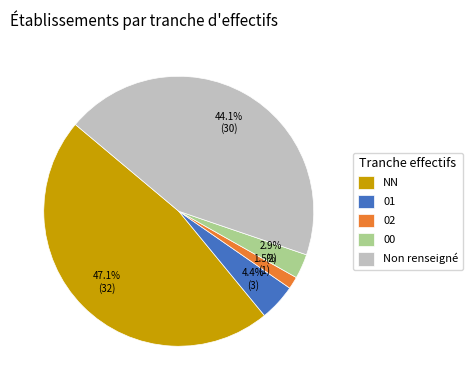

Which slice is the smallest?

02